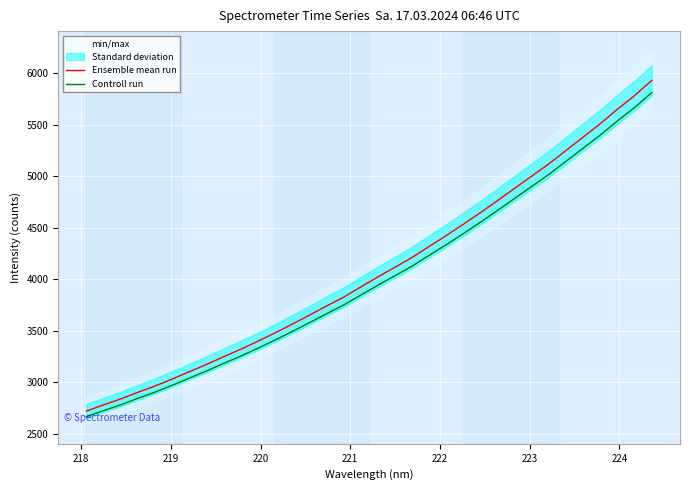

Rank the series at 218 from lowest to highest value.

Controll run, Ensemble mean run